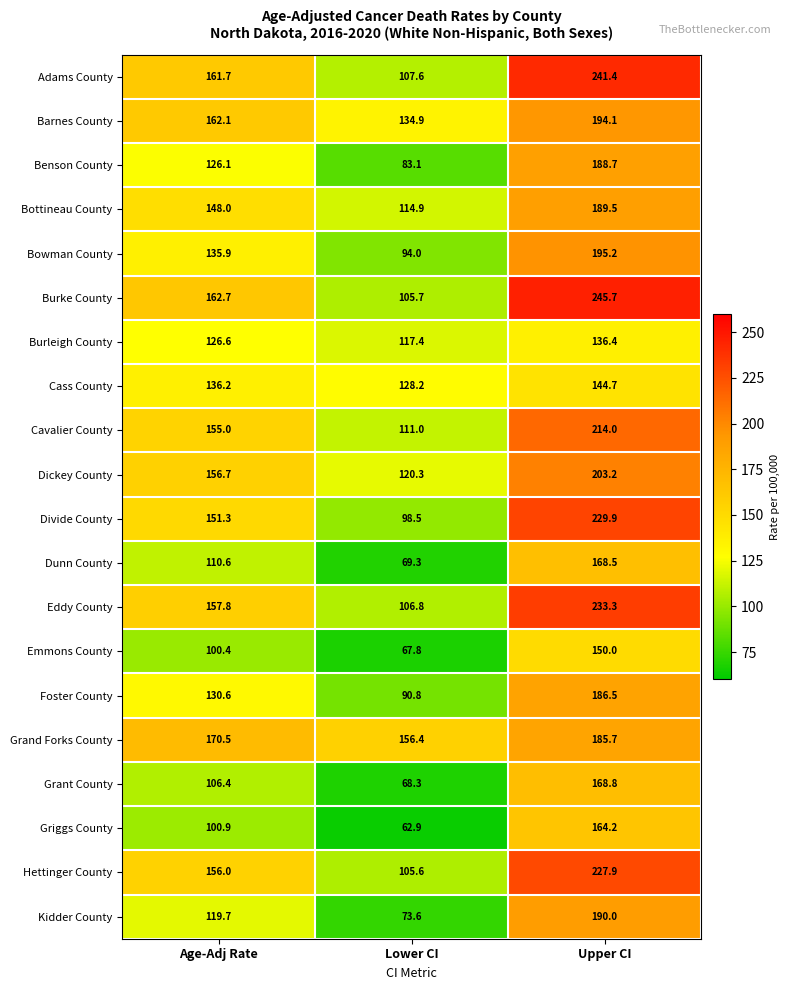

The Bottineau County series shows 81.9 at Age-Adj Rate. True or false?

False